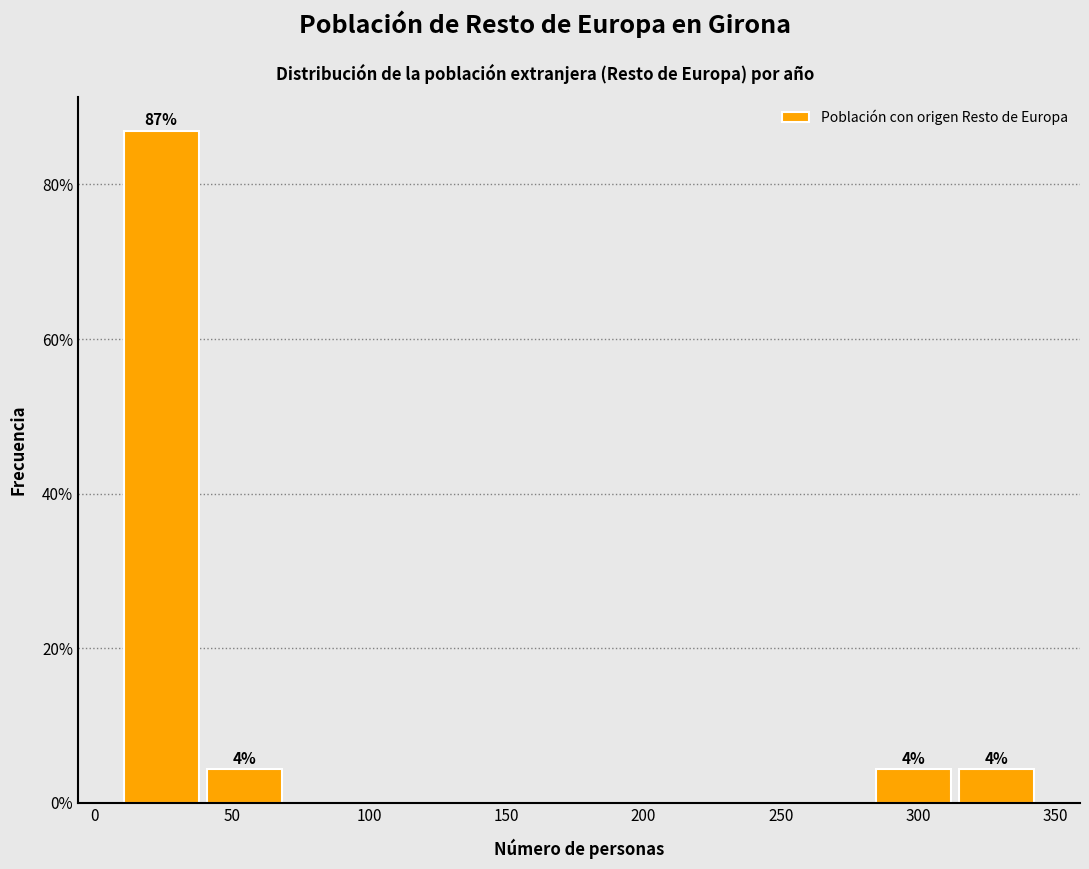

Which range on the x-axis has the tallest bar?

10 to 40